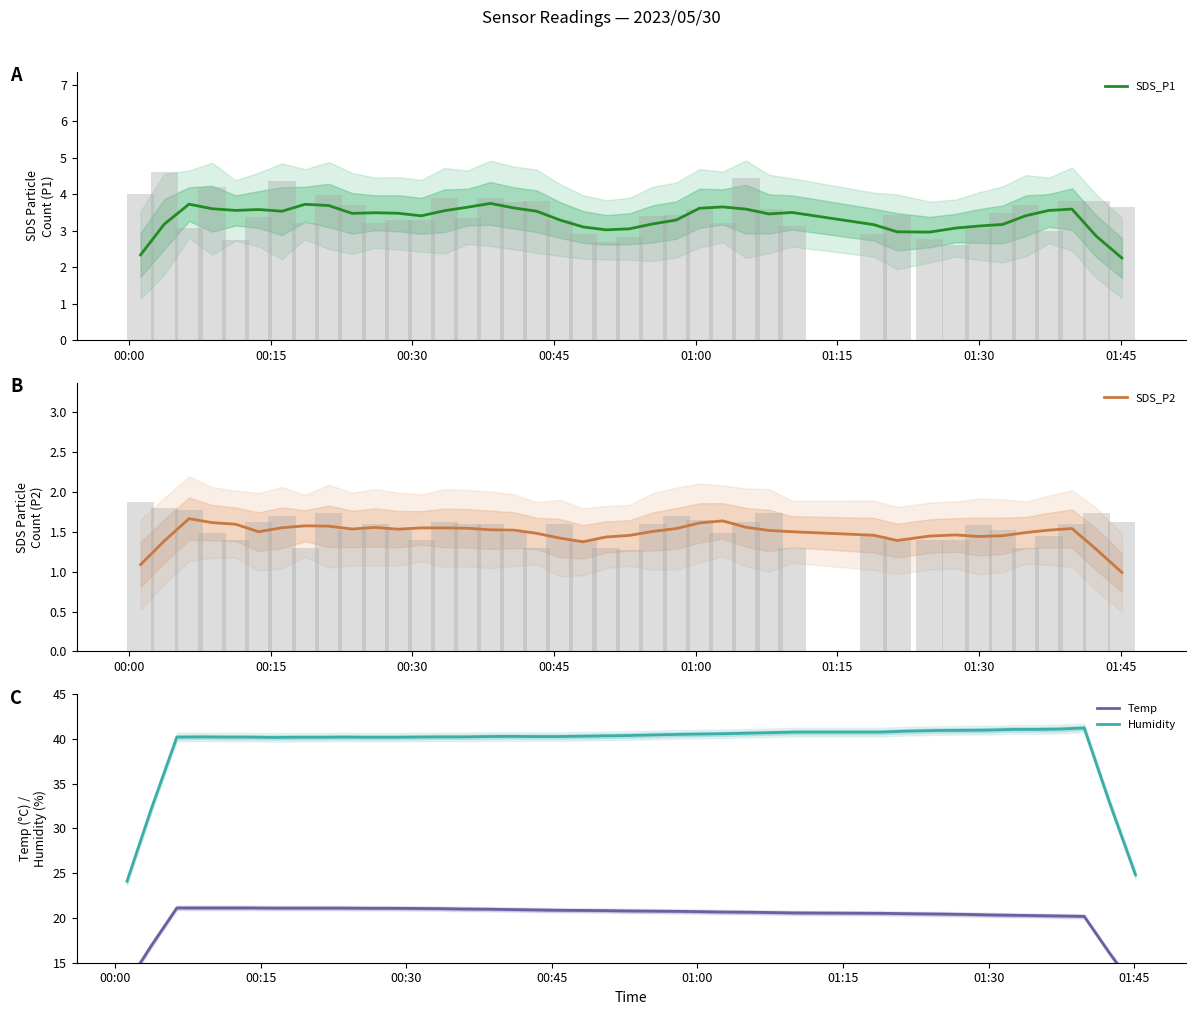

What is the minimum value shown in the chart?

1.0